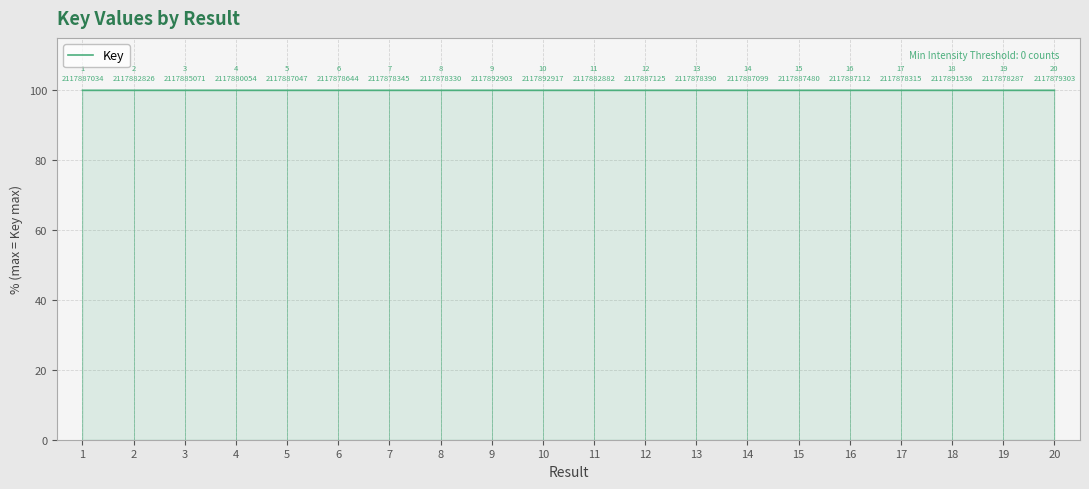

What is the average value?

100.0